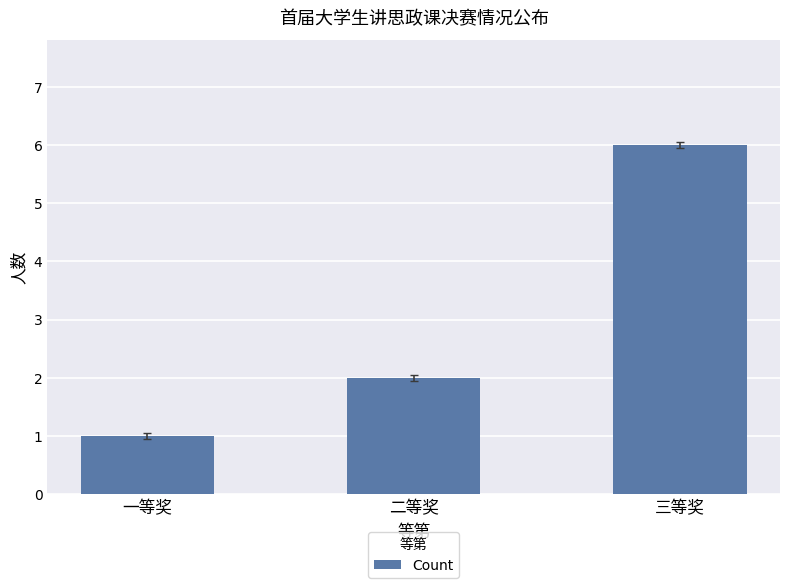

How many categories are shown in the chart?

3